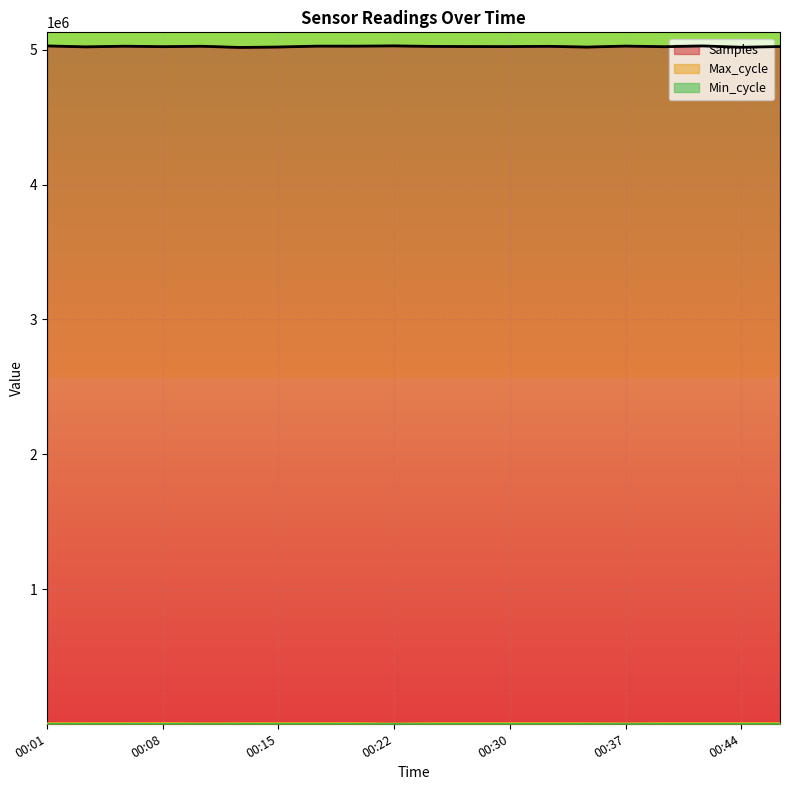

What is the average value of the Max_cycle series?

4661